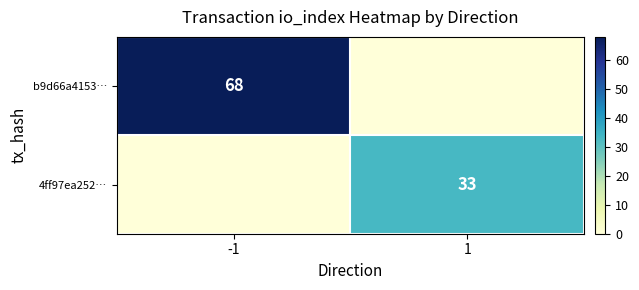

Is it true that 4ff97ea252… equals 33 at 1?

True